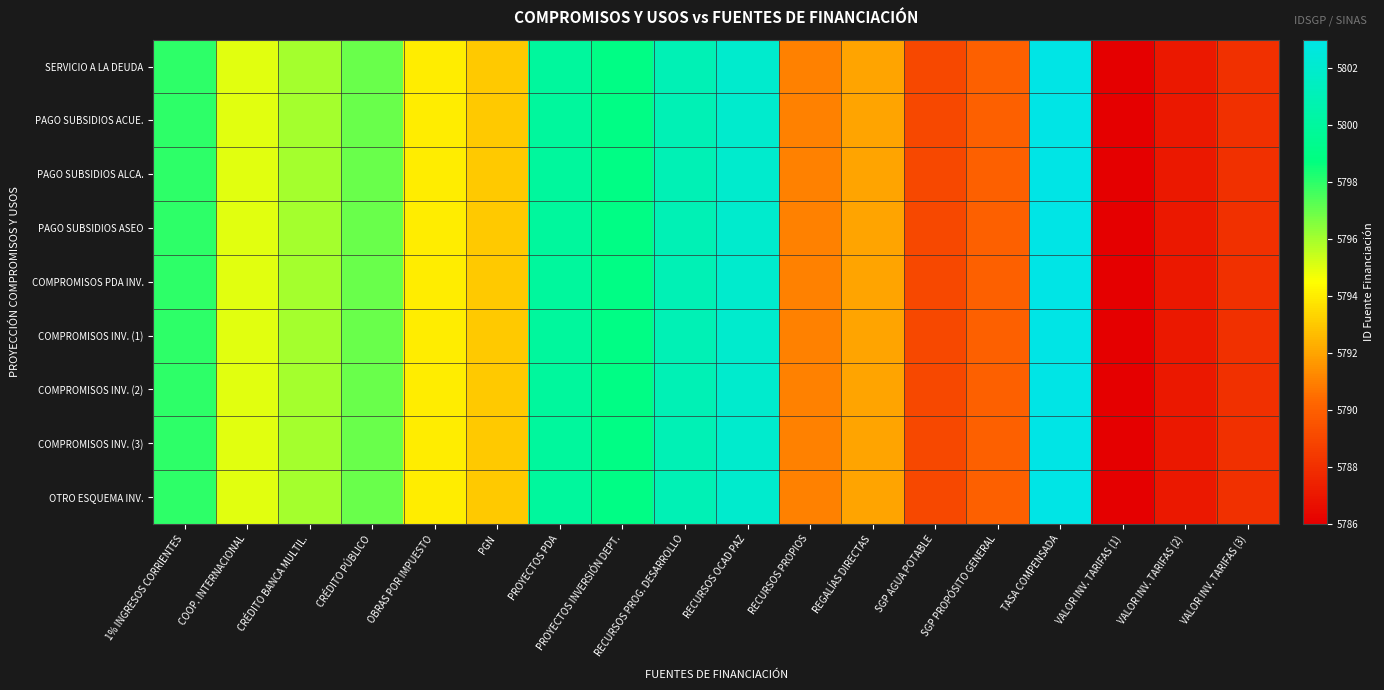

How many distinct data groups are displayed?

9